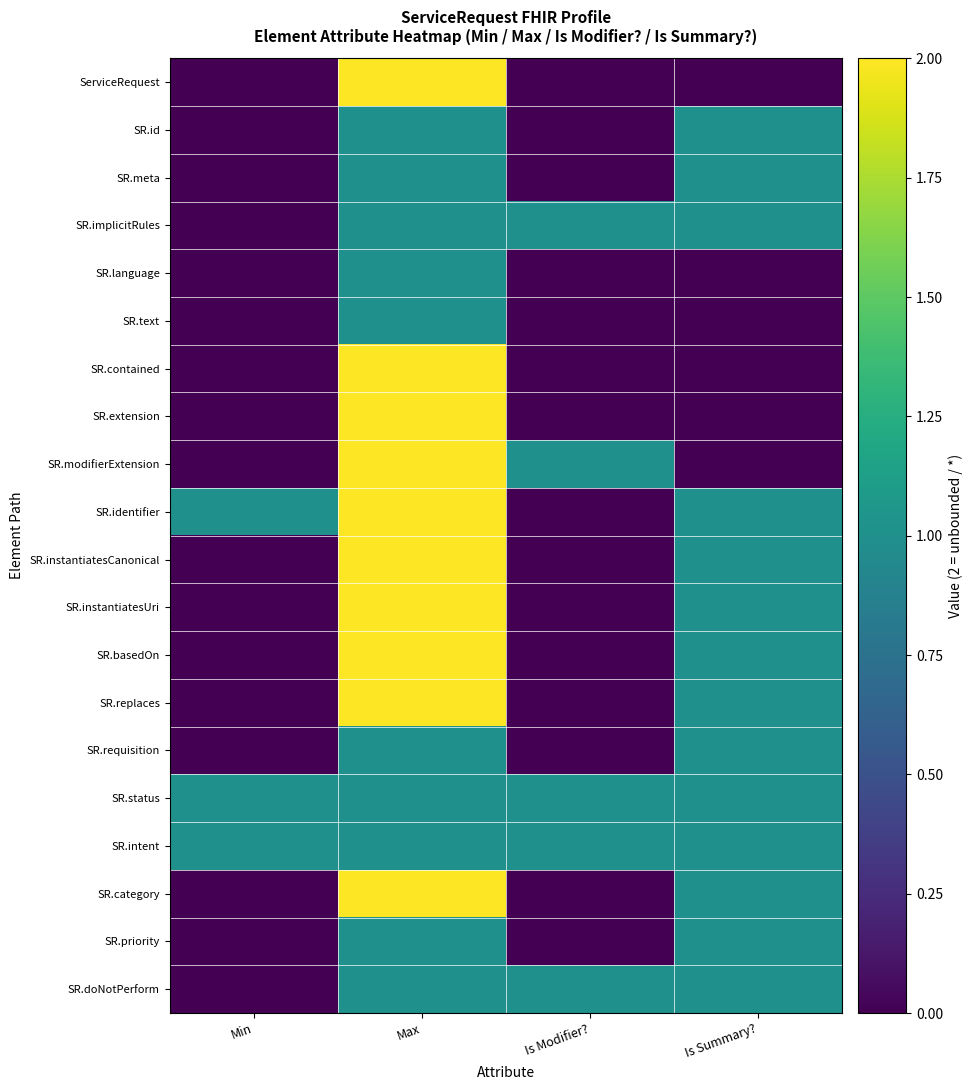

How many series are shown in this chart?

20